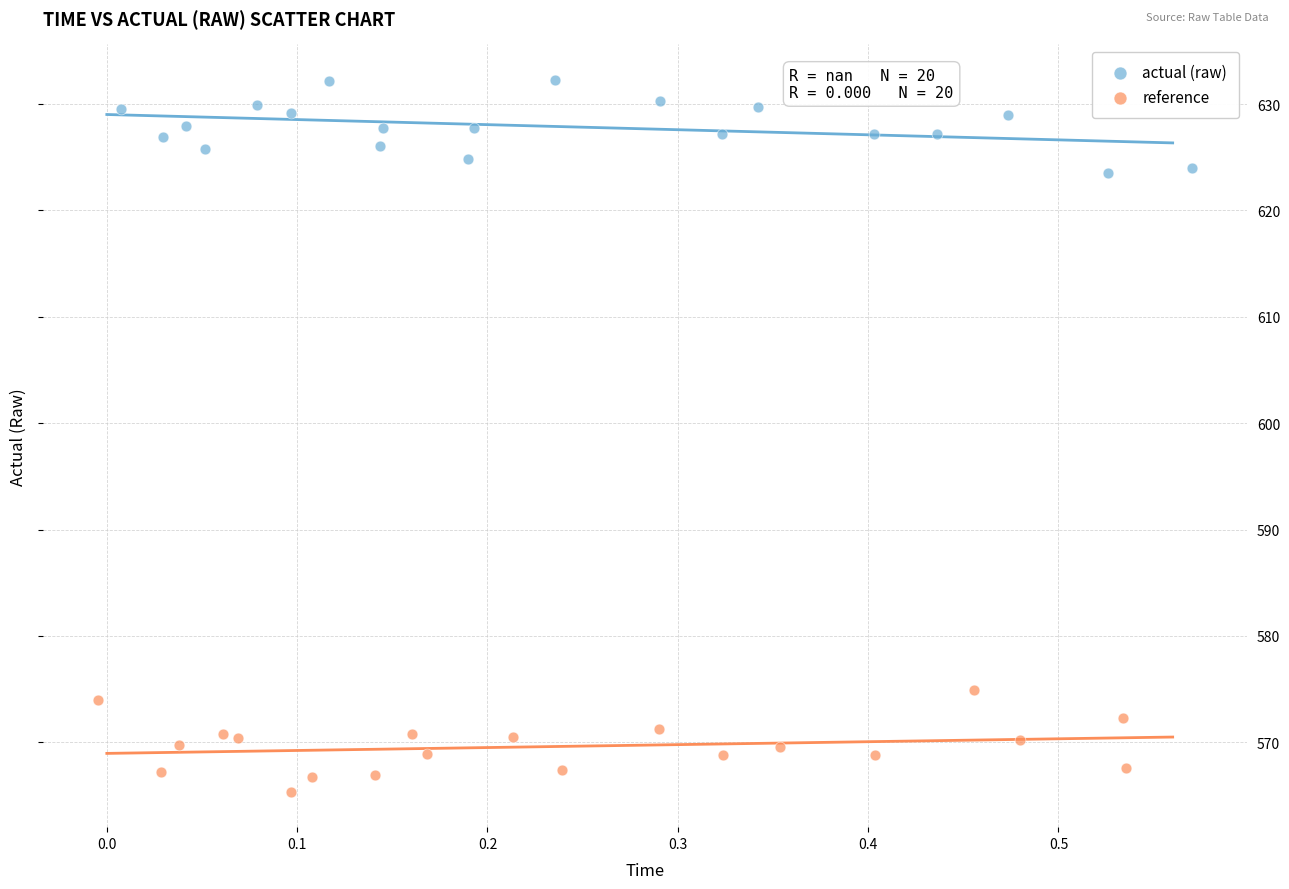

What are all the series names shown in the legend?

actual (raw), reference